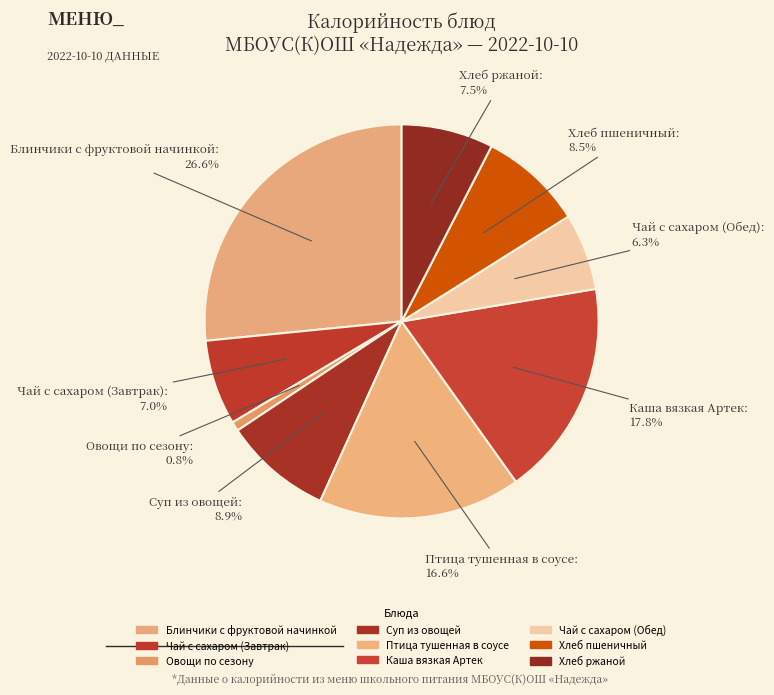

What percentage is the Птица тушенная в соусе slice, to the nearest percent?

17%